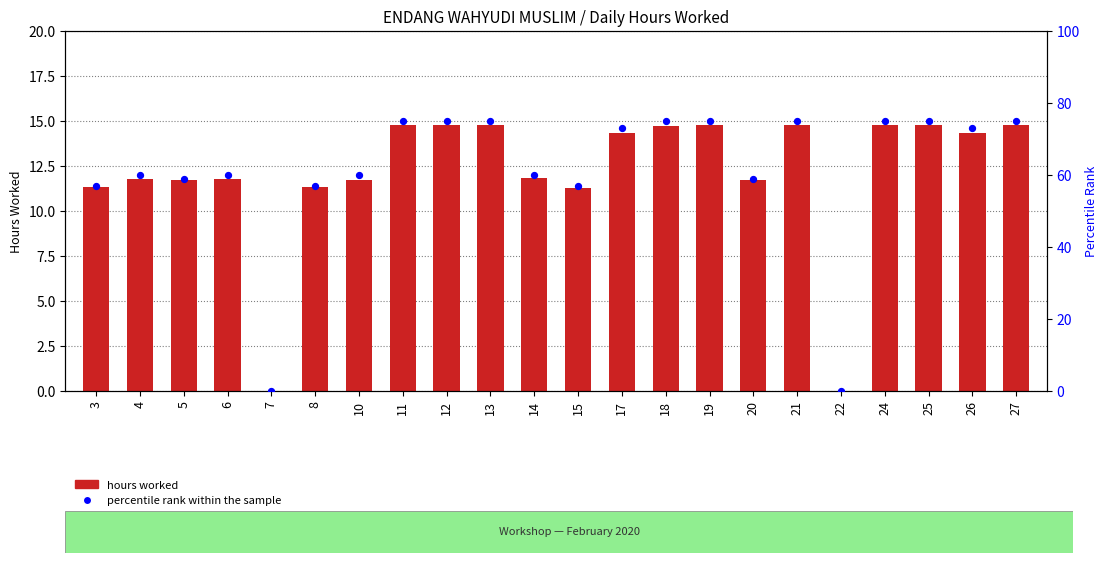

Which series has the largest Y range (max minus min)?

percentile rank within the sample